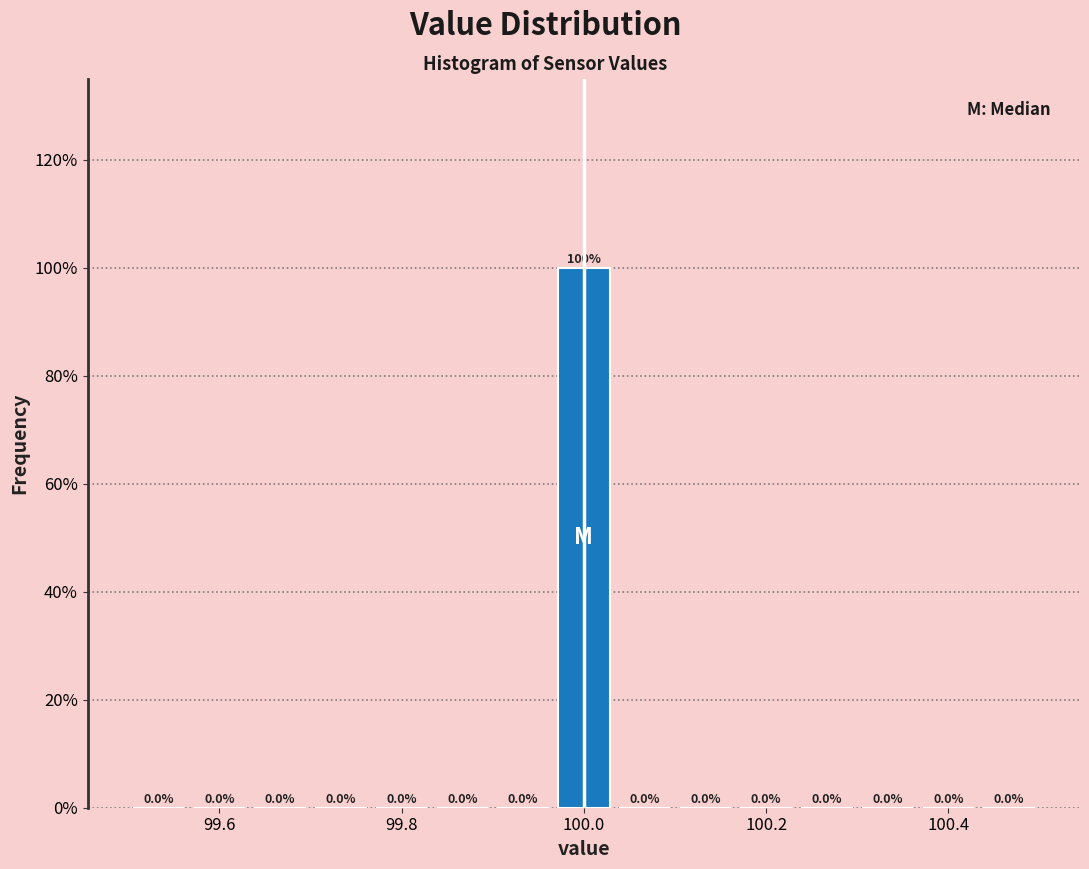

Read against the x-axis, roughly where is the centre of the tallest bar?

100.00